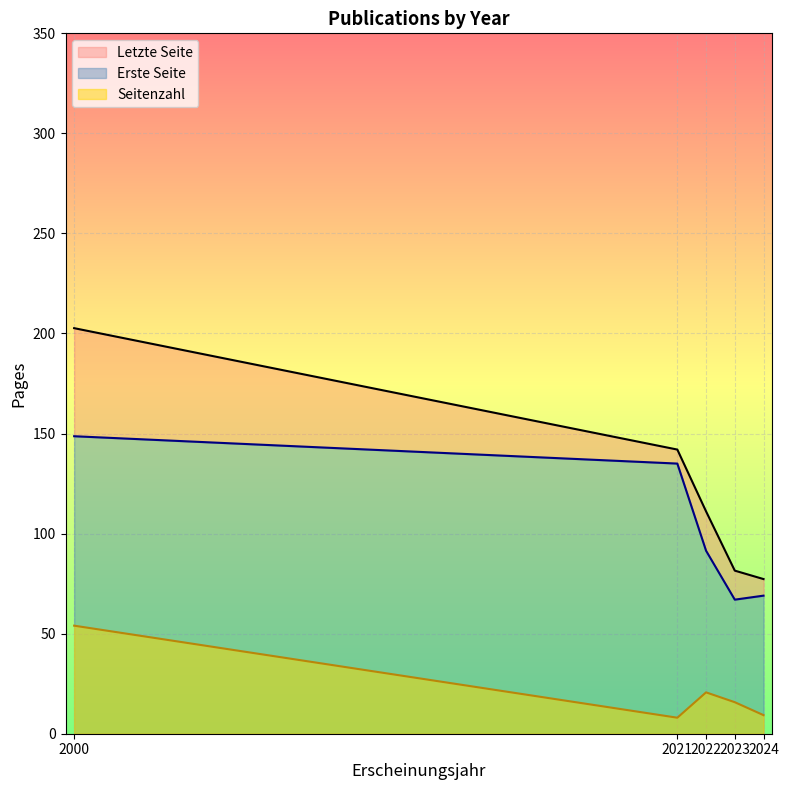

Where is Seitenzahl nearest to the value 31?

2022